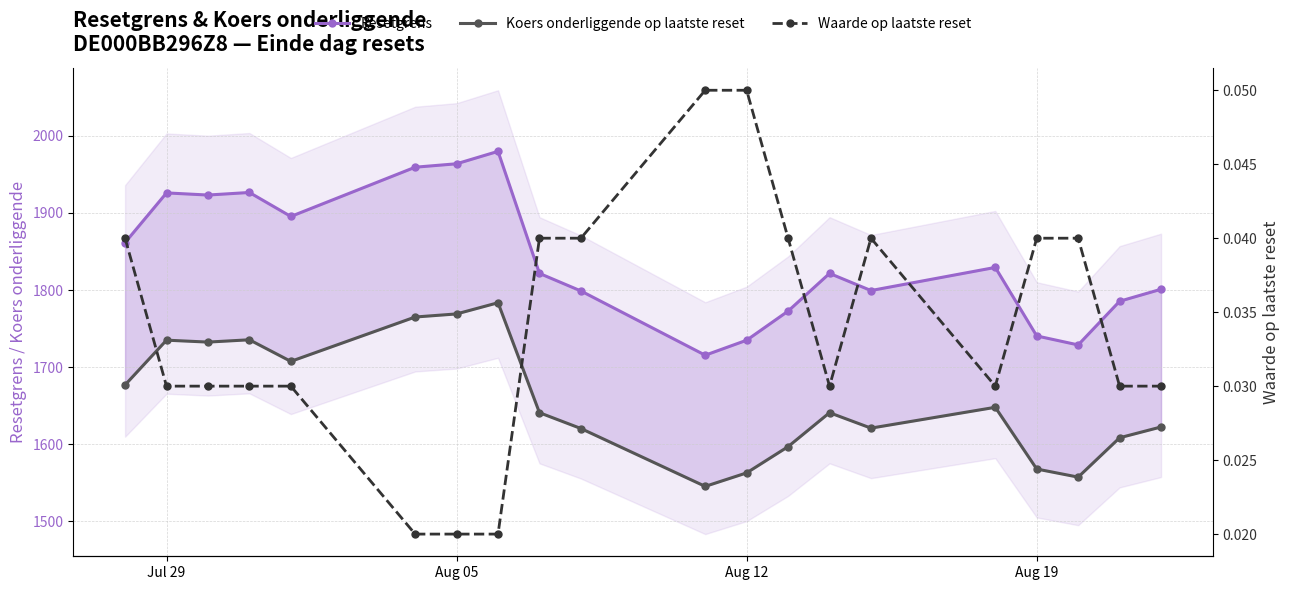

Rank the series by their maximum value, from lowest to highest.

Waarde op laatste reset, Koers onderliggende op laatste reset, Resetgrens